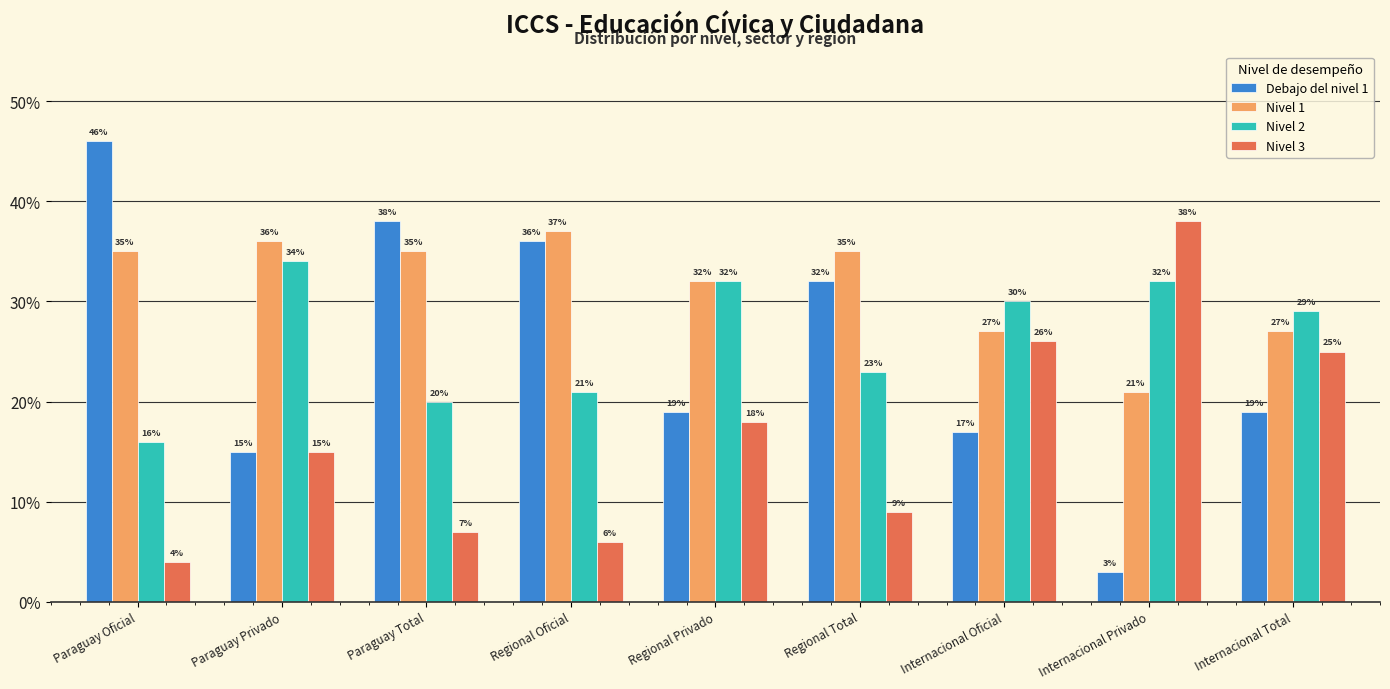

Reading left to right, extract all data points from this chart.

Debajo del nivel 1: 46	15	38	36	19	32	17	3	19
Nivel 1: 35	36	35	37	32	35	27	21	27
Nivel 2: 16	34	20	21	32	23	30	32	29
Nivel 3: 4	15	7	6	18	9	26	38	25